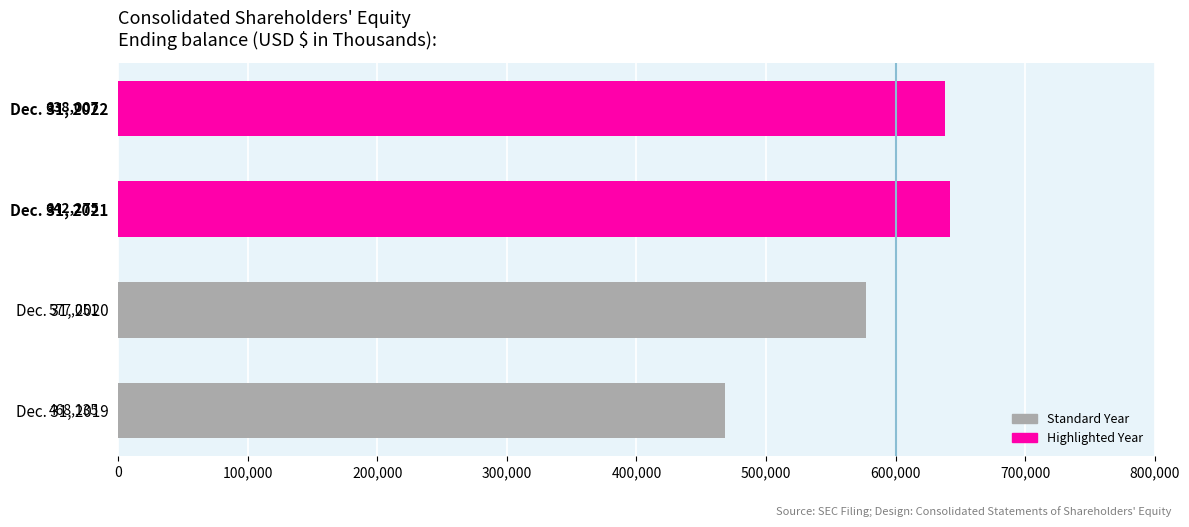

How many bars are there in total?

4